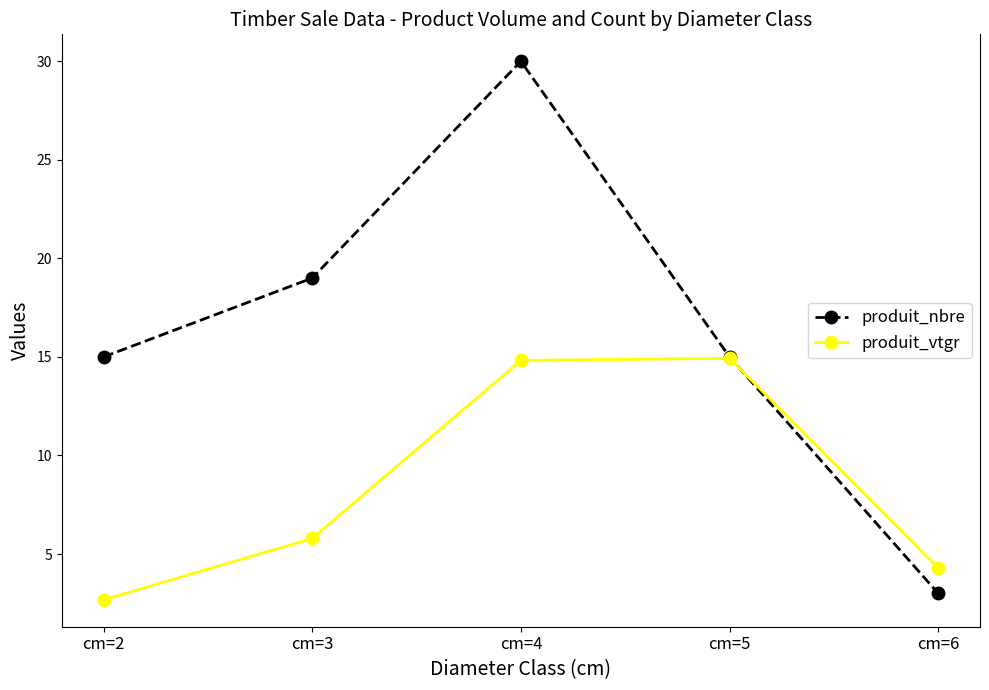

Which series has the widest spread of values?

produit_nbre